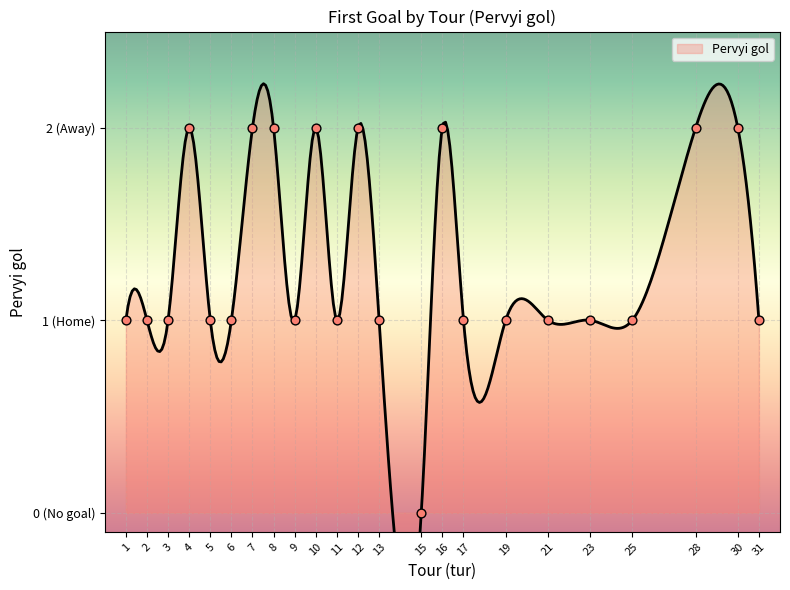

What is the change in value from 16 to 31?

-1